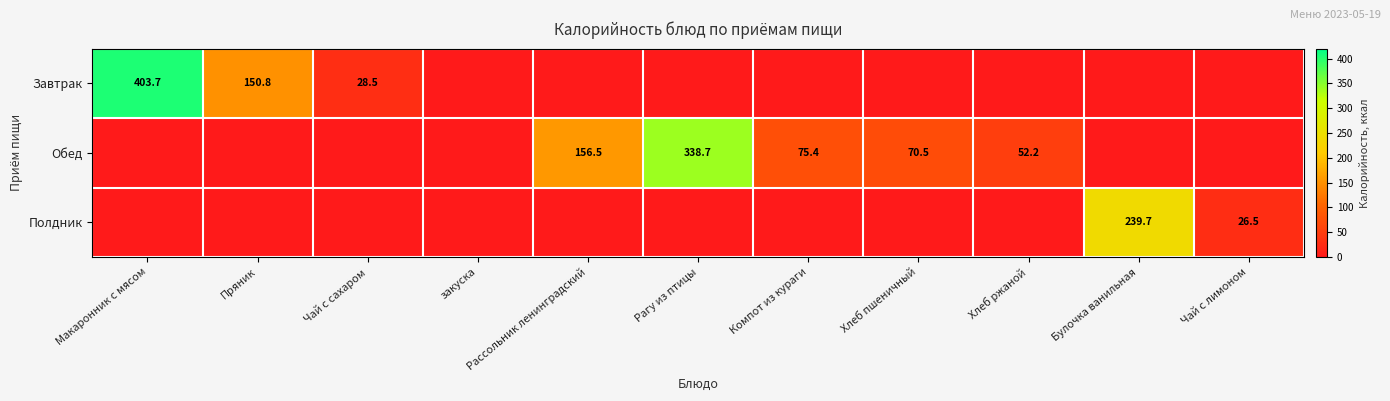

The Завтрак series shows 219.6 at Макаронник с мясом. True or false?

False